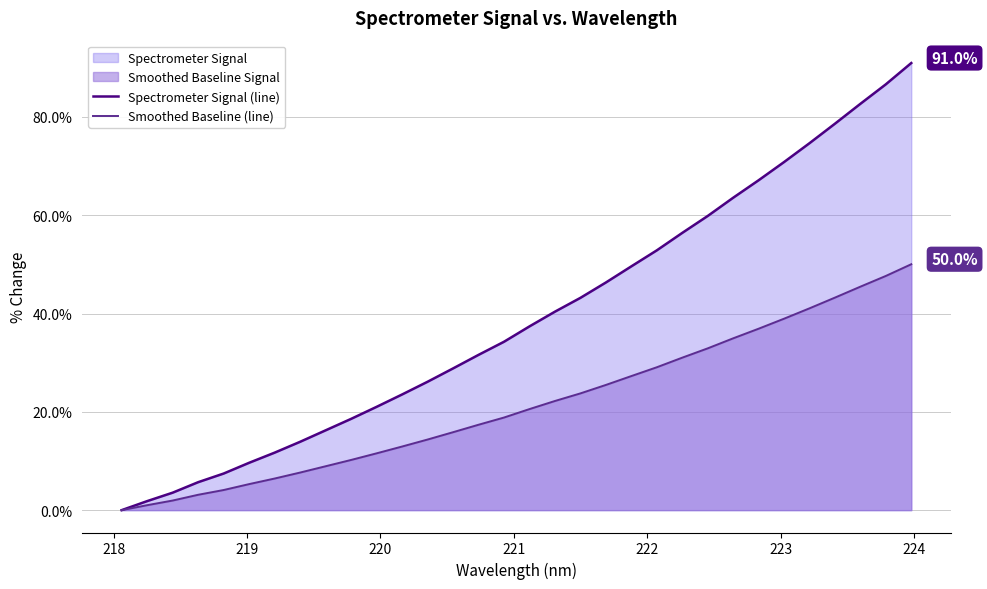

How many values in Smoothed Baseline (line) are above zero?

31